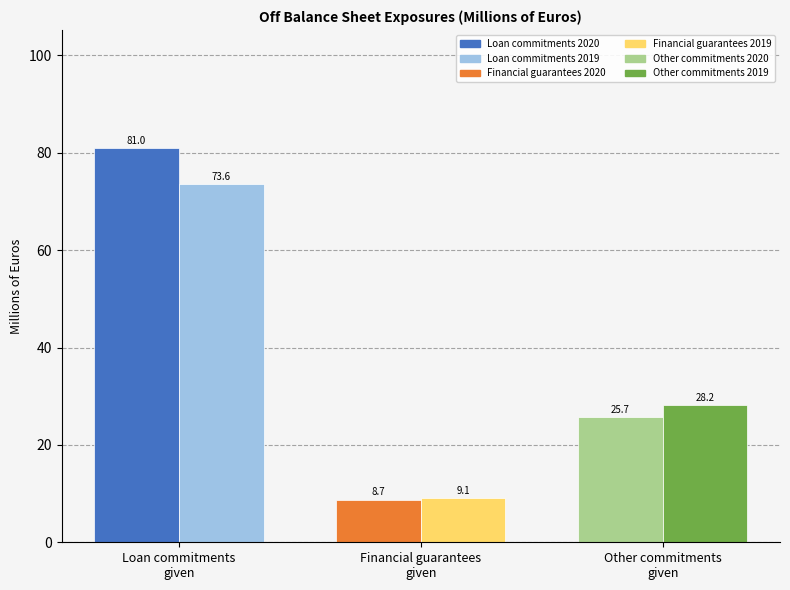

What is the maximum value shown in the chart?

81.0